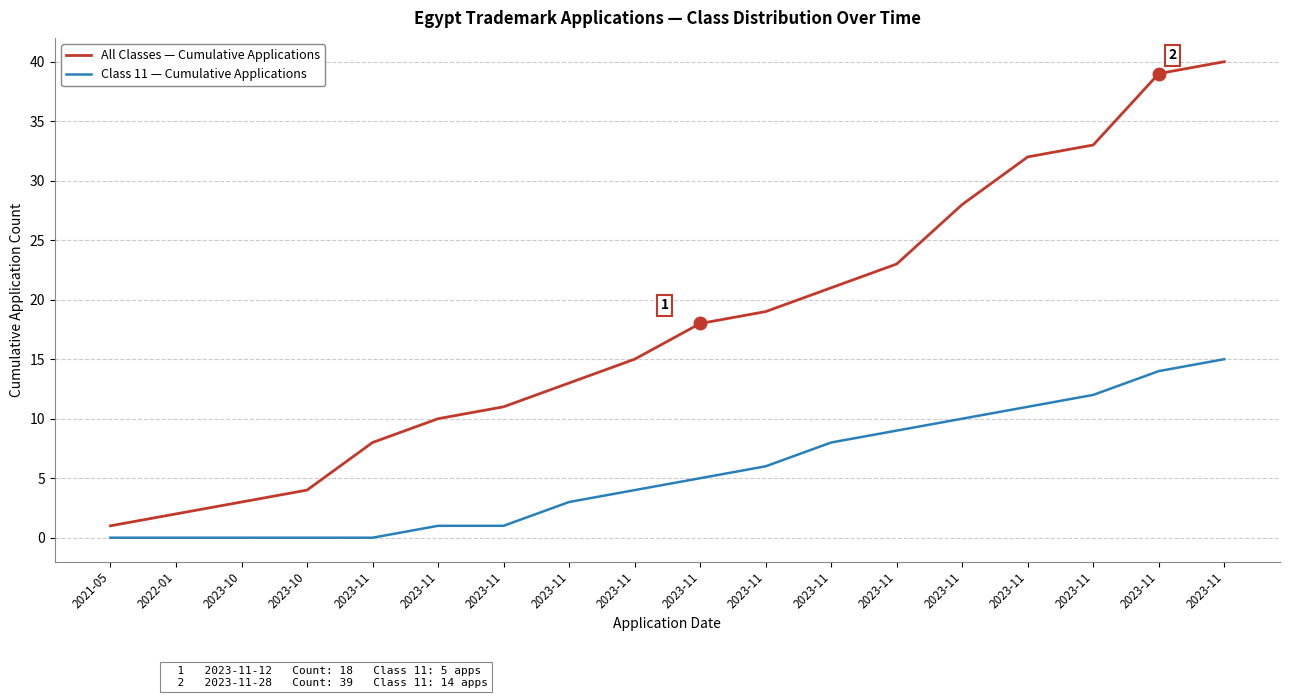

True or false: Class 11 — Cumulative Applications and All Classes — Cumulative Applications cross at least once.

False